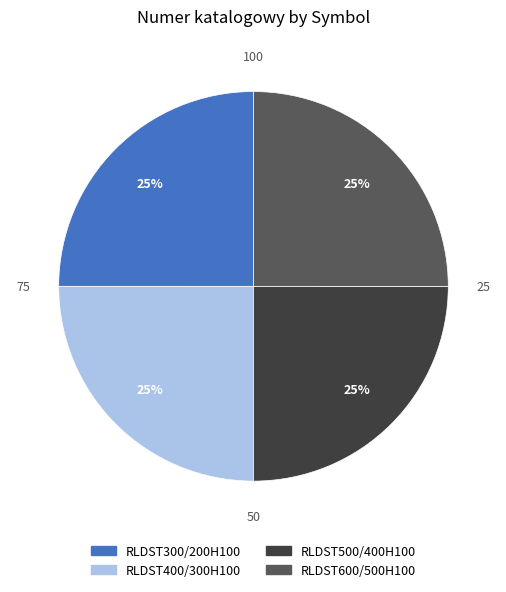

Does RLDST600/500H100 account for over 50% of the chart?

No